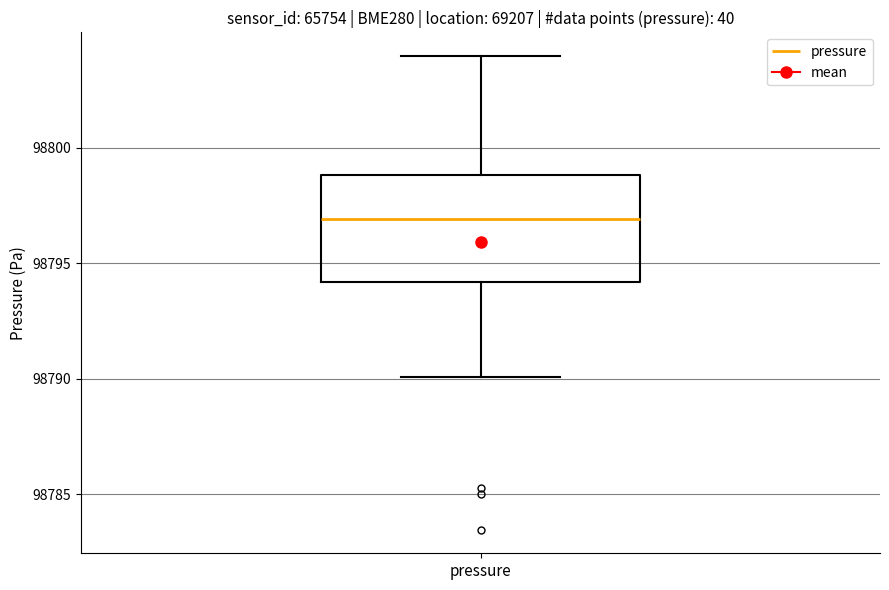

Transcribe this box plot: give where the median line is, the range the box spans, and where the two whiskers end, as read against the y-axis. The values are not printed on the chart, so give them approximately, as read against the axis.

median 98797, box 98794 to 98799, whiskers 98790 to 98804